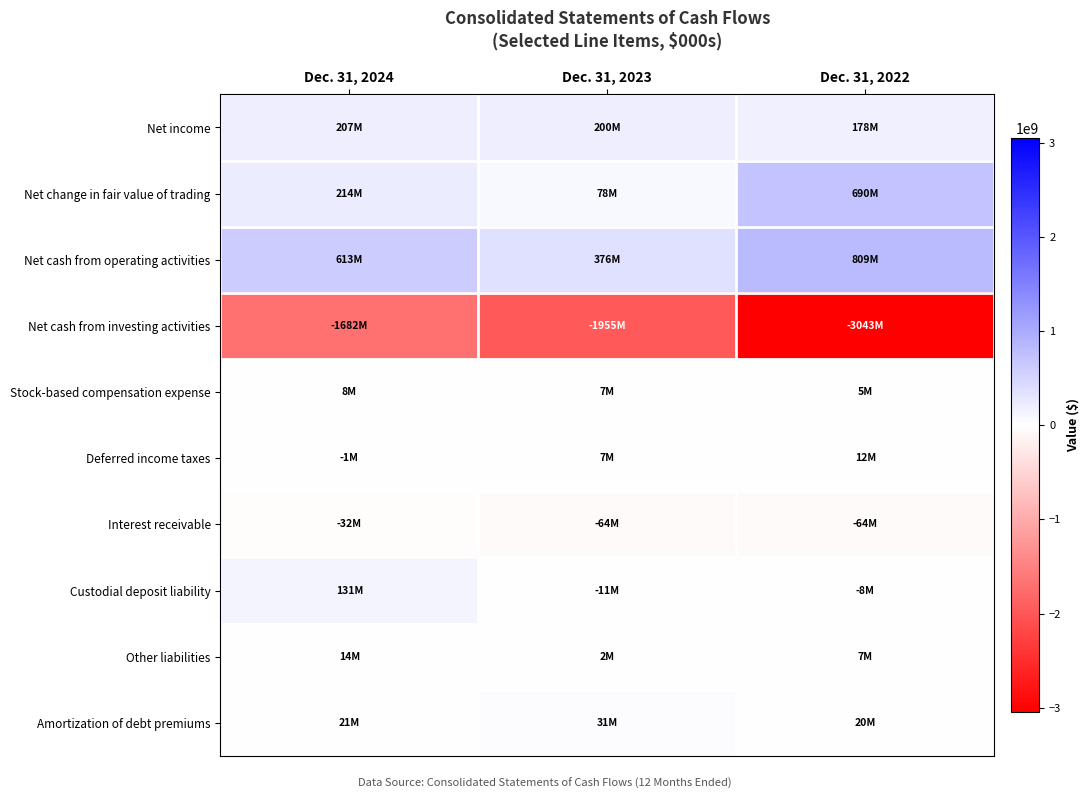

Reading left to right, list all the values displayed in this chart.

Net income: Dec. 31, 2024=207193000	Dec. 31, 2023=200003000	Dec. 31, 2022=178144000
Net change in fair value of trading: Dec. 31, 2024=214319000	Dec. 31, 2023=78249000	Dec. 31, 2022=689998000
Net cash from operating activities: Dec. 31, 2024=612646000	Dec. 31, 2023=375798000	Dec. 31, 2022=809271000
Net cash from investing activities: Dec. 31, 2024=-1682473000	Dec. 31, 2023=-1955381000	Dec. 31, 2022=-3042959000
Stock-based compensation expense: Dec. 31, 2024=8088000	Dec. 31, 2023=6801000	Dec. 31, 2022=4624000
Deferred income taxes: Dec. 31, 2024=-516000	Dec. 31, 2023=6690000	Dec. 31, 2022=12406000
Interest receivable: Dec. 31, 2024=-31885000	Dec. 31, 2023=-63944000	Dec. 31, 2022=-63777000
Custodial deposit liability: Dec. 31, 2024=130643000	Dec. 31, 2023=-10778000	Dec. 31, 2022=-7666000
Other liabilities: Dec. 31, 2024=13851000	Dec. 31, 2023=1721000	Dec. 31, 2022=7075000
Amortization of debt premiums: Dec. 31, 2024=21242000	Dec. 31, 2023=31421000	Dec. 31, 2022=19656000